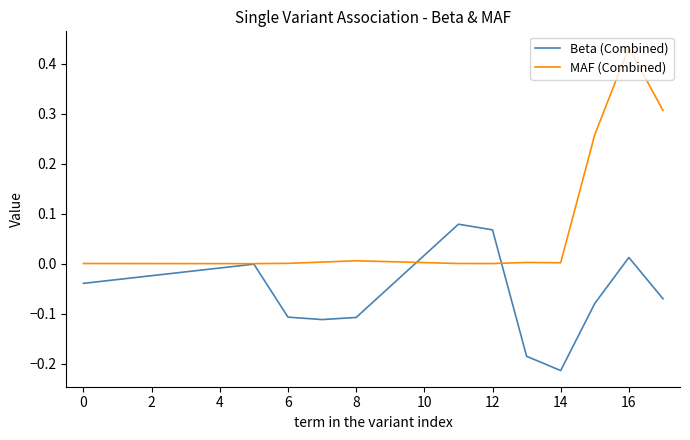

List the series in order of their overall mean, lowest first.

Beta (Combined), MAF (Combined)